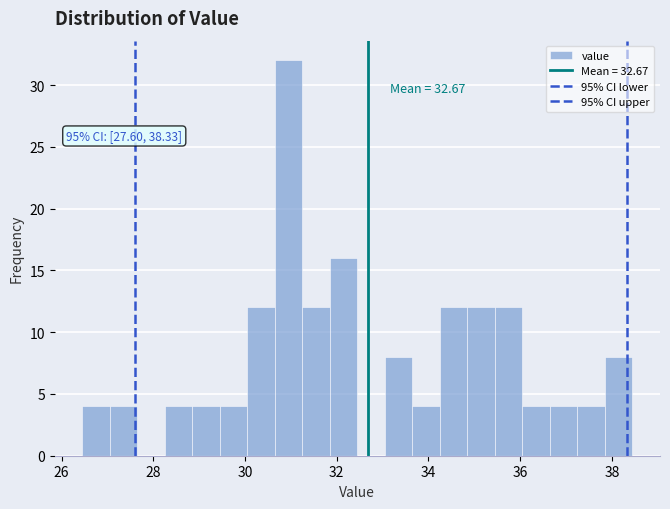

Read against the x-axis, roughly where is the centre of the tallest bar?

31.0